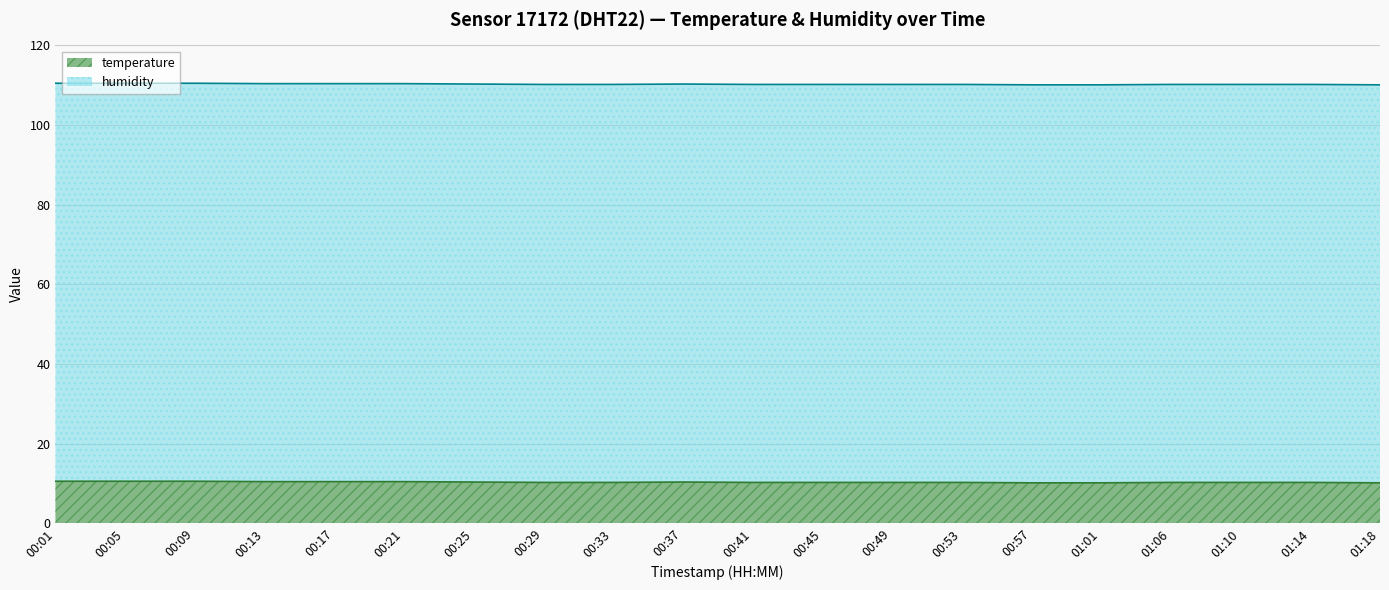

What is the average value?

10.4